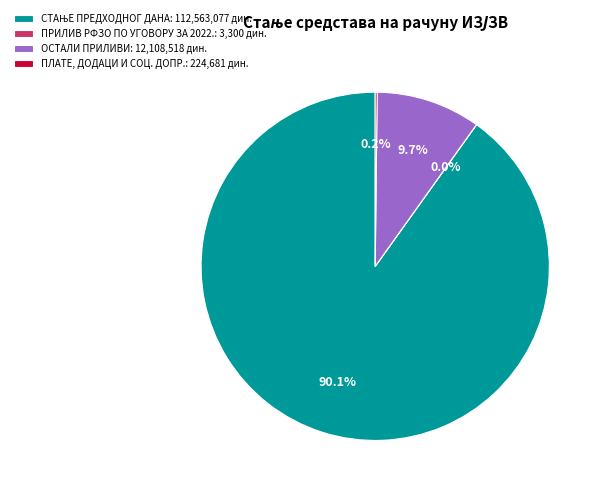

Is there a majority slice in this chart?

Yes